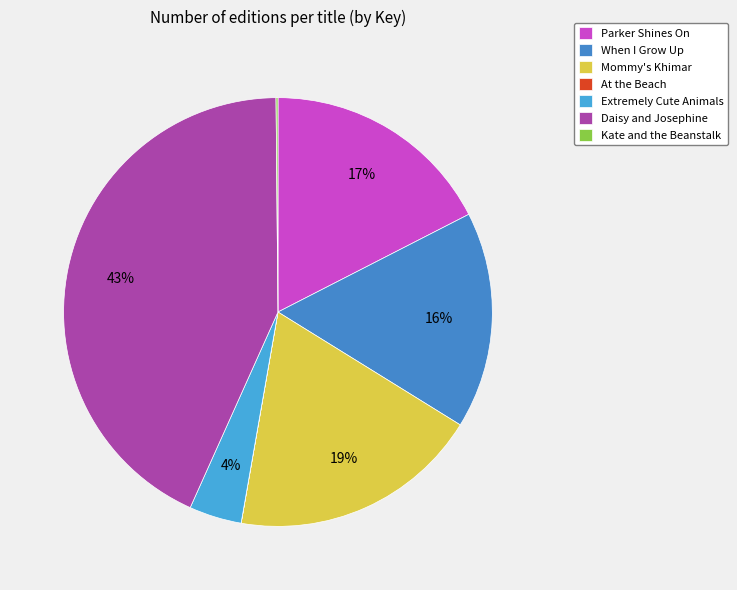

True or false: Extremely Cute Animals accounts for 4% of the total.

True